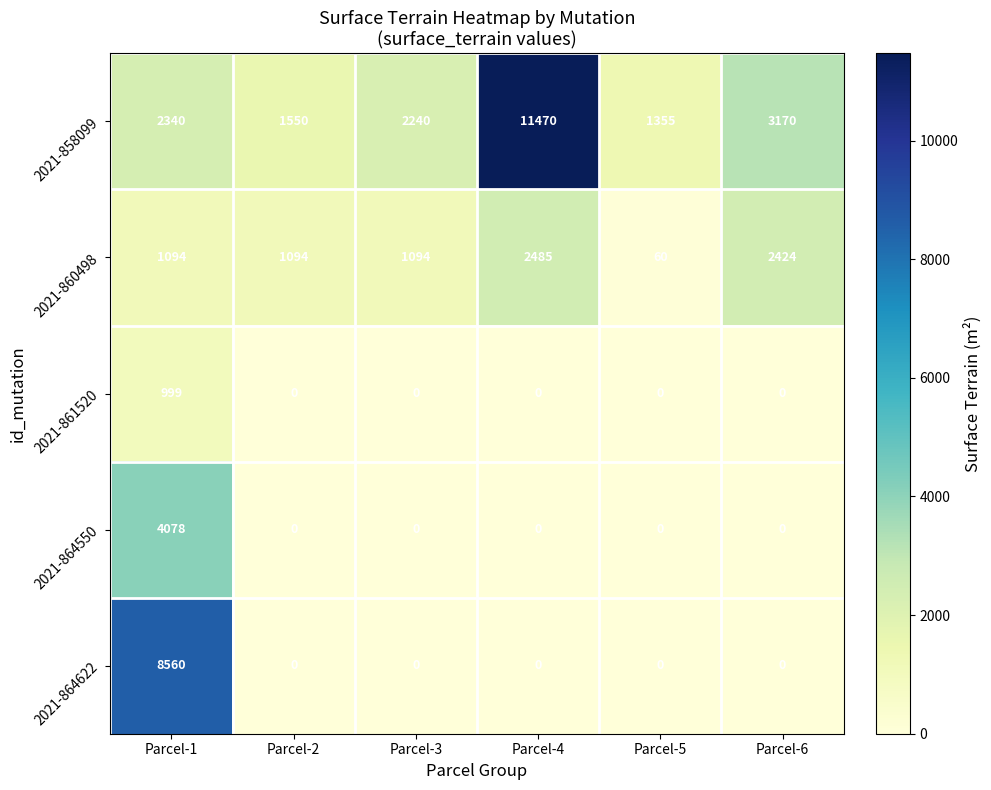

What is the highest value of the 2021-861520 series?

999